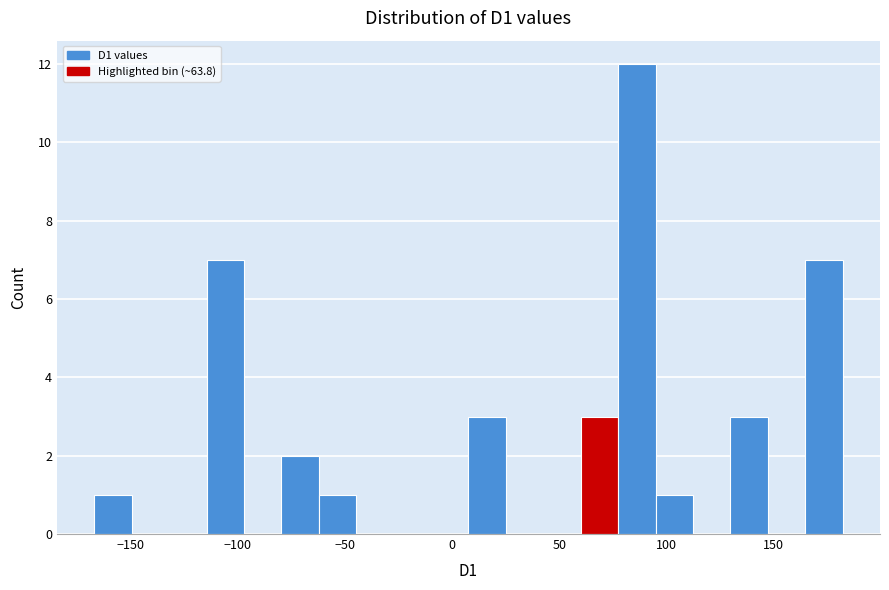

Read against the x-axis, roughly where is the centre of the tallest bar?

85